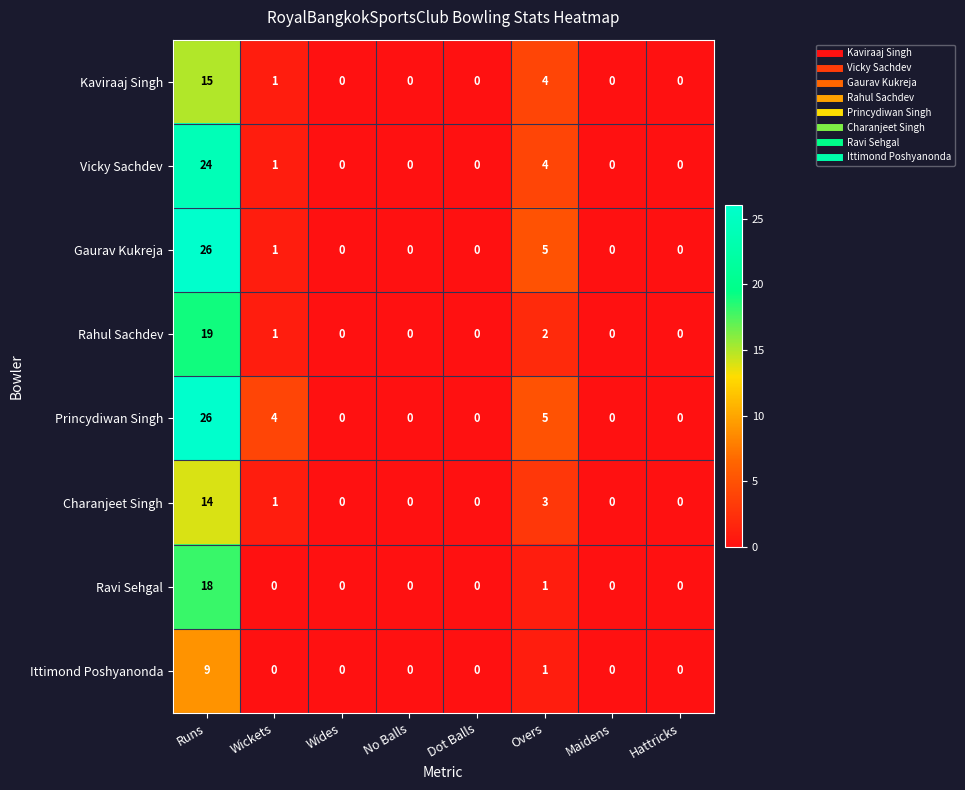

The Charanjeet Singh series shows 1 at Wickets. True or false?

True